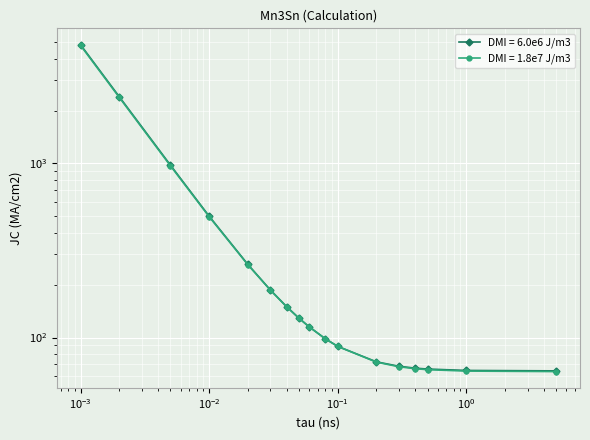

How many values in the DMI = 6.0e6 J/m3 series exceed 115?

9